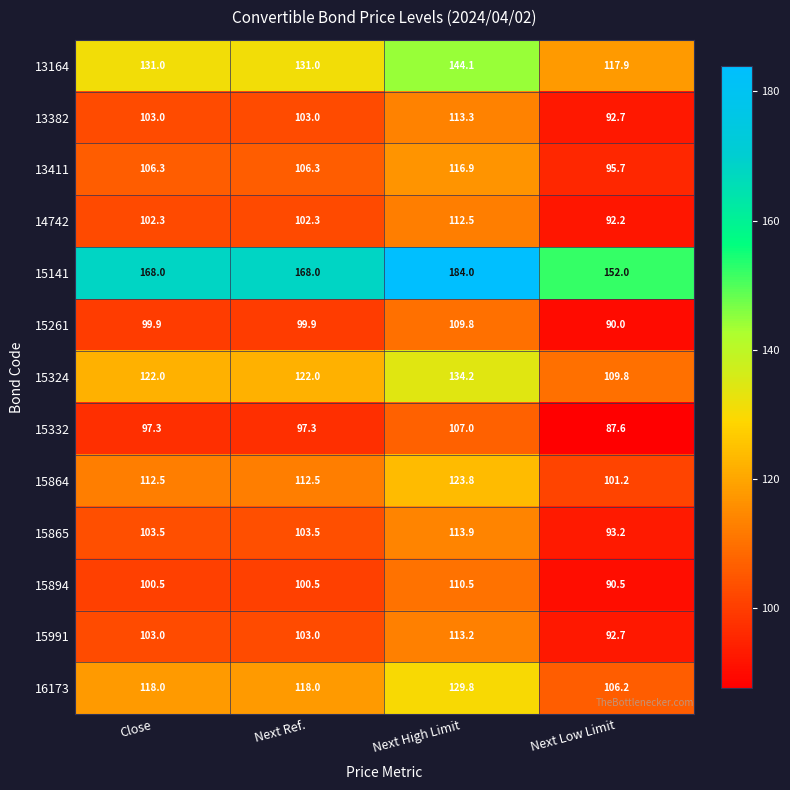

Between Next High Limit and Next Low Limit, which series saw the biggest shift?

15141